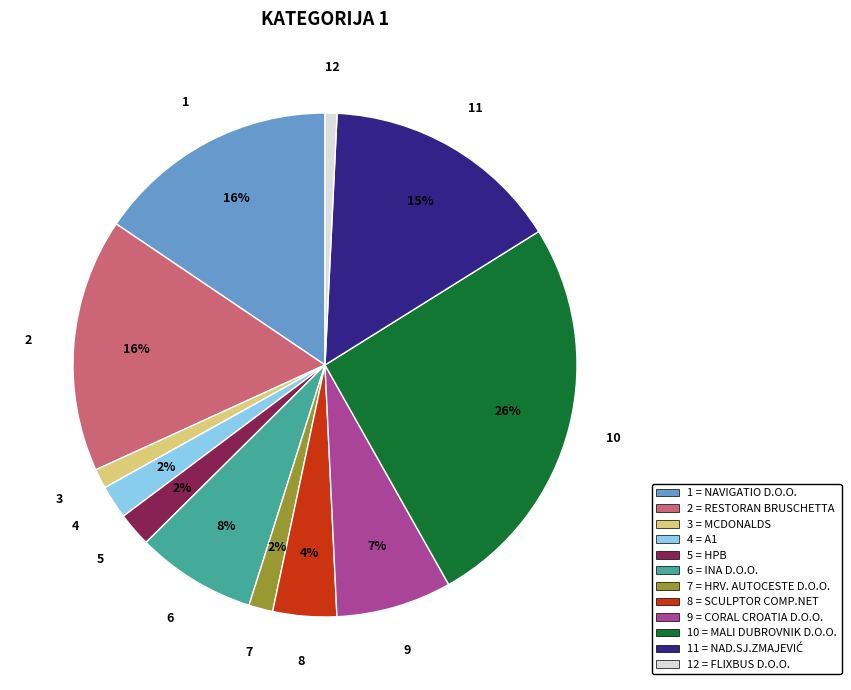

Is there a majority slice in this chart?

No